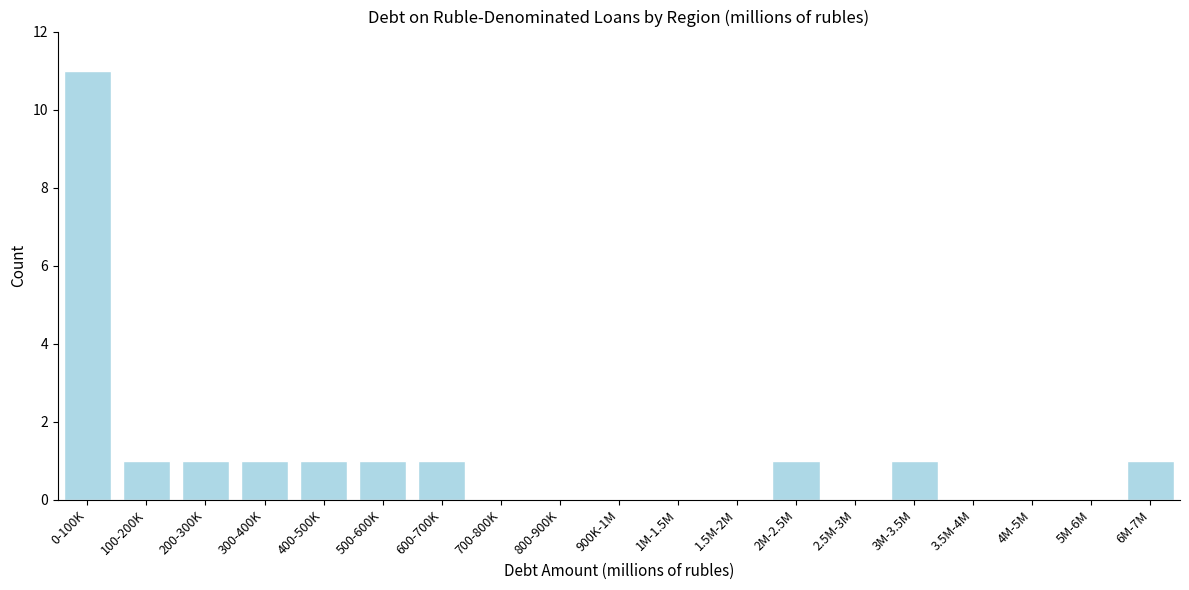

Reading left to right, what are all the values shown in this chart?

0-100K=11	100-200K=1	200-300K=1	300-400K=1	400-500K=1	500-600K=1	600-700K=1	700-800K=0	800-900K=0	900K-1M=0	1M-1.5M=0	1.5M-2M=0	2M-2.5M=1	2.5M-3M=0	3M-3.5M=1	3.5M-4M=0	4M-5M=0	5M-6M=0	6M-7M=1